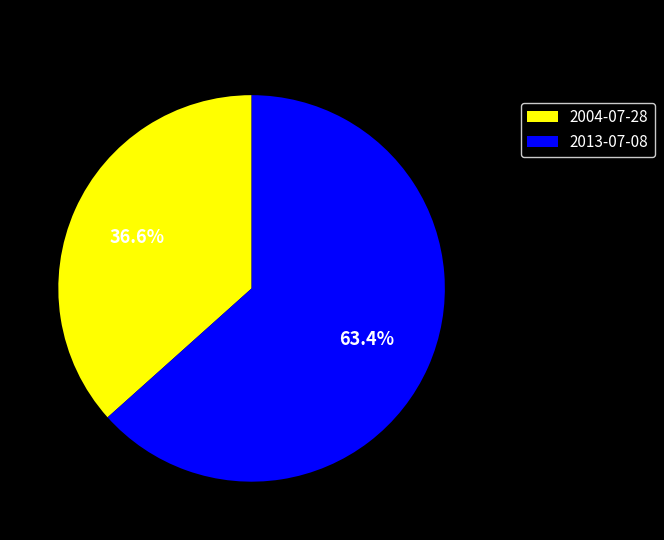

To the nearest percent, what is the difference between the 2013-07-08 and 2004-07-28 slice percentages?

27%